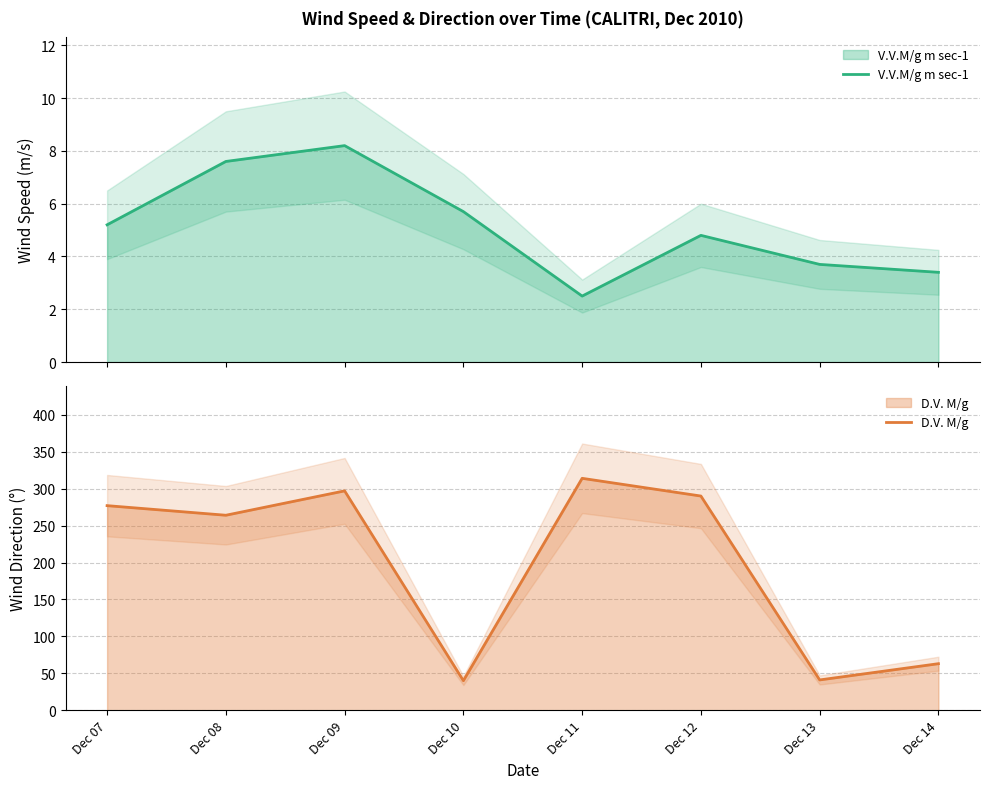

Does the chart display data point markers on the line(s)?

No